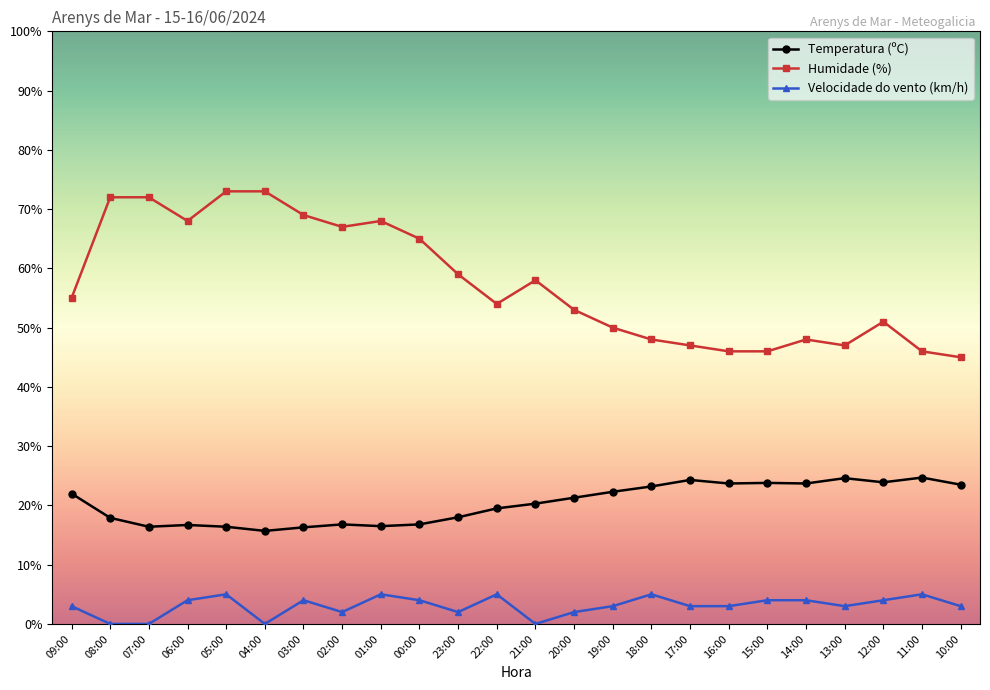

How many lines are shown in the chart?

3